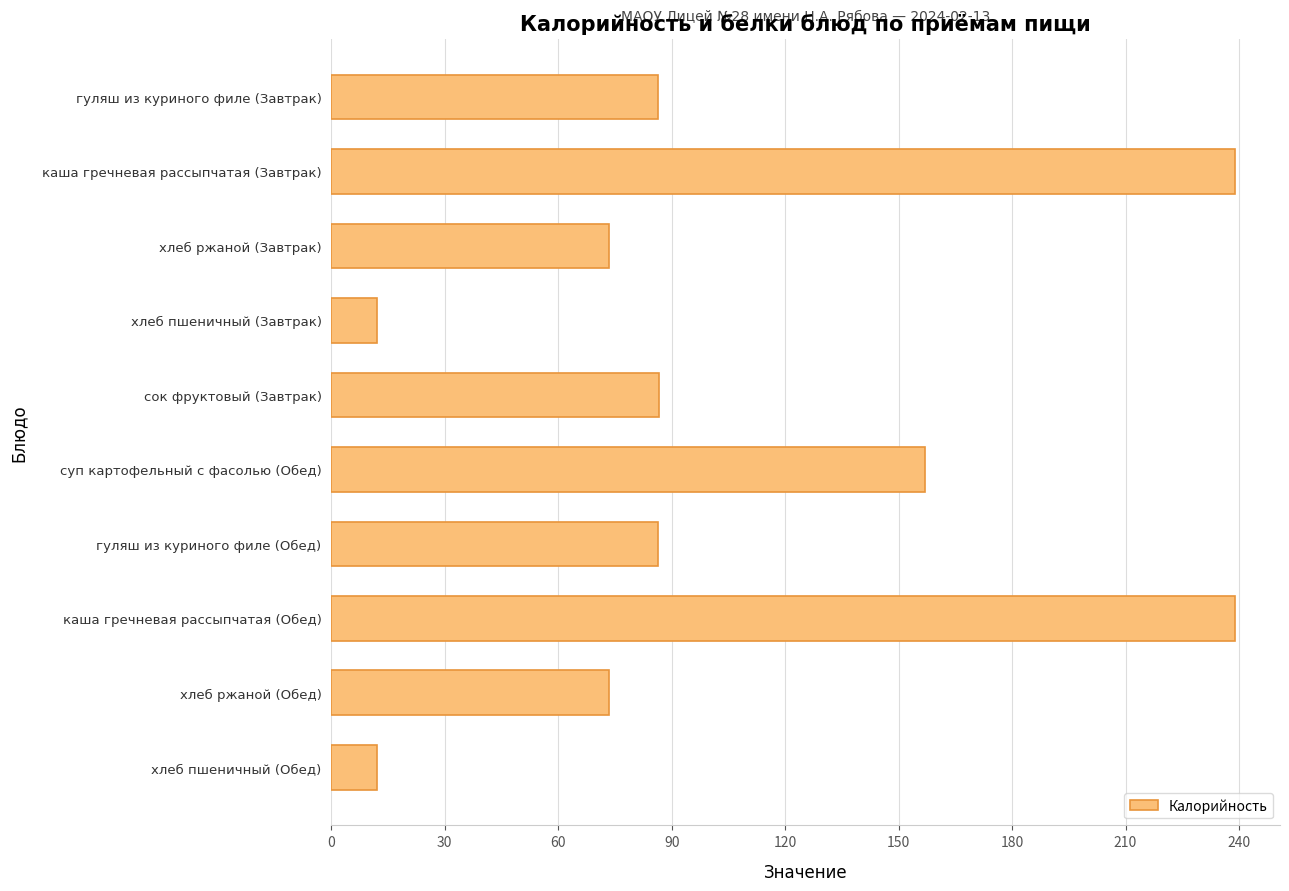

What is the sum of the values at суп картофельный с фасолью (Обед) and хлеб ржаной (Завтрак)?

230.5